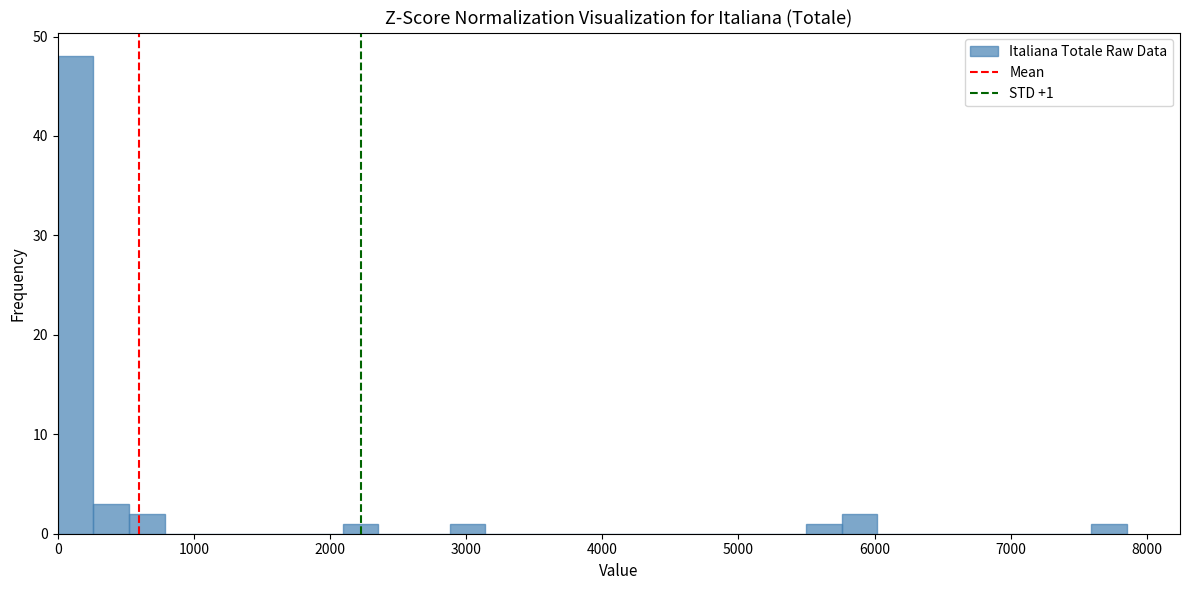

Read against the x-axis, roughly where is the centre of the tallest bar?

100